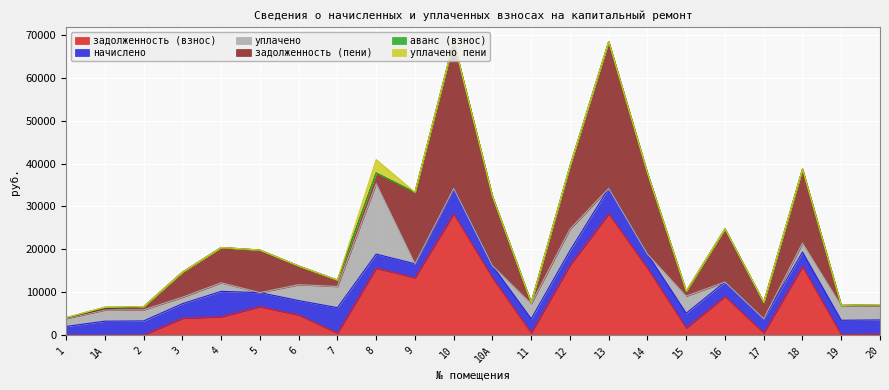

List the series in order of their peak value, lowest first.

аванс (взнос), уплачено пени, начислено, уплачено, задолженность (взнос), задолженность (пени)